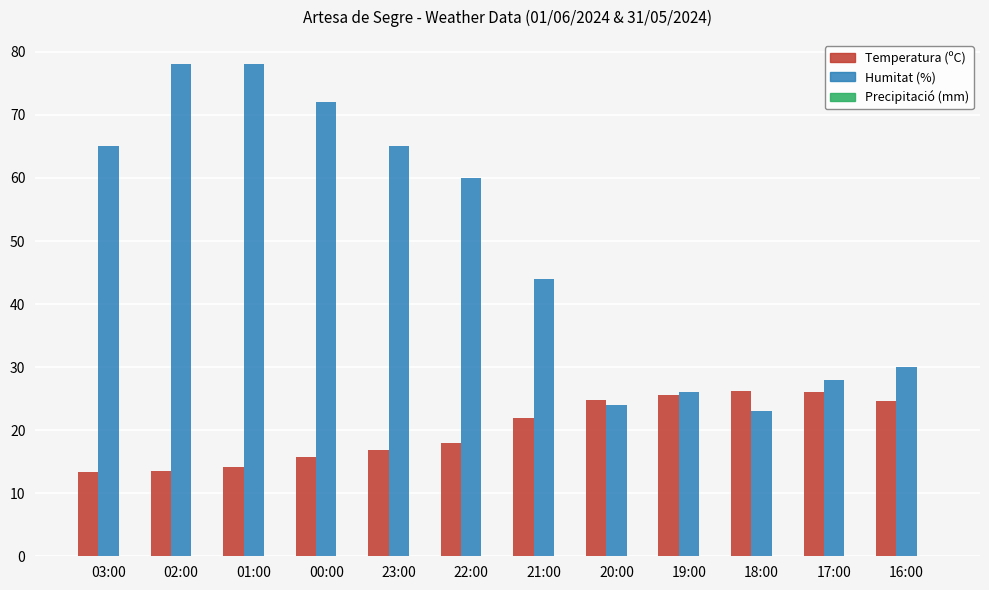

List the series in order of their overall mean, lowest first.

Temperatura (ºC), Humitat (%)